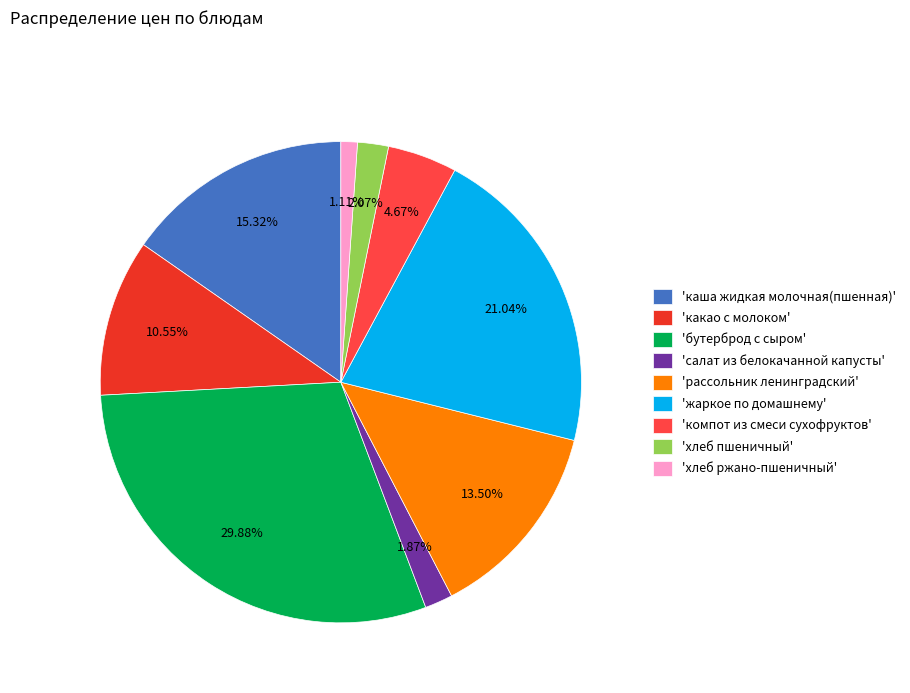

Is 'рассольник ленинградский' the majority of the pie?

No